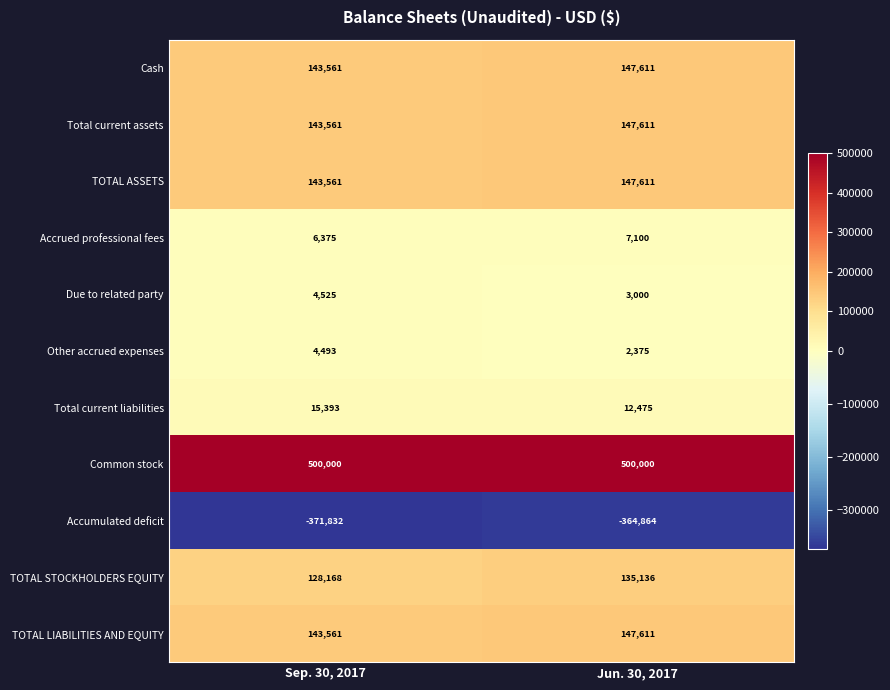

What is the approximate value of Common stock at Sep. 30, 2017?

500000